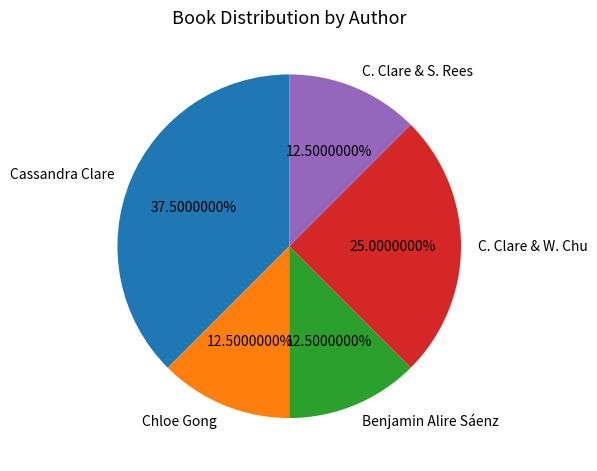

Approximately how many times larger is the value at C. Clare & W. Chu compared to Benjamin Alire Sáenz?

2.0